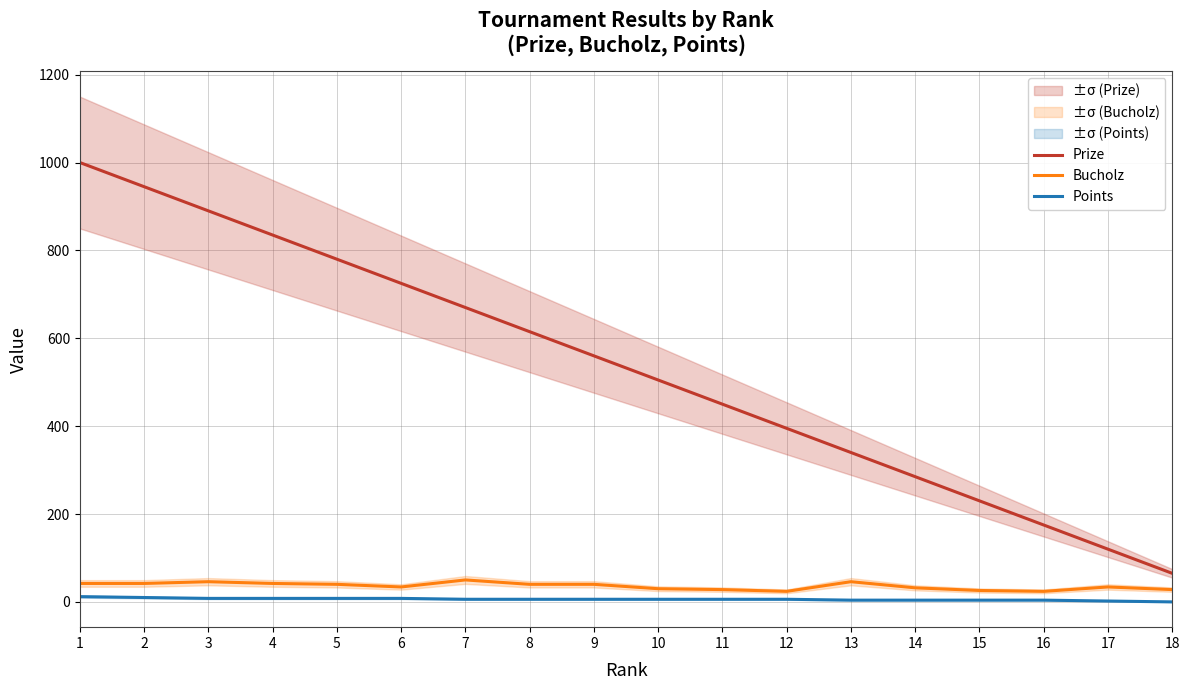

What is the difference between the Points values at 6 and 16?

4